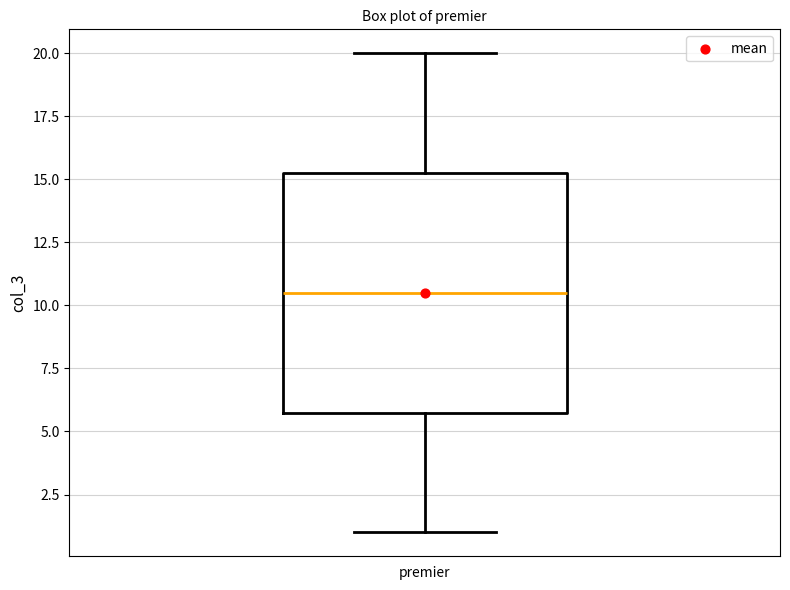

Where does the upper whisker of the box for premier end on the y-axis? The values are not printed on the chart, so give them approximately, as read against the axis.

20.0